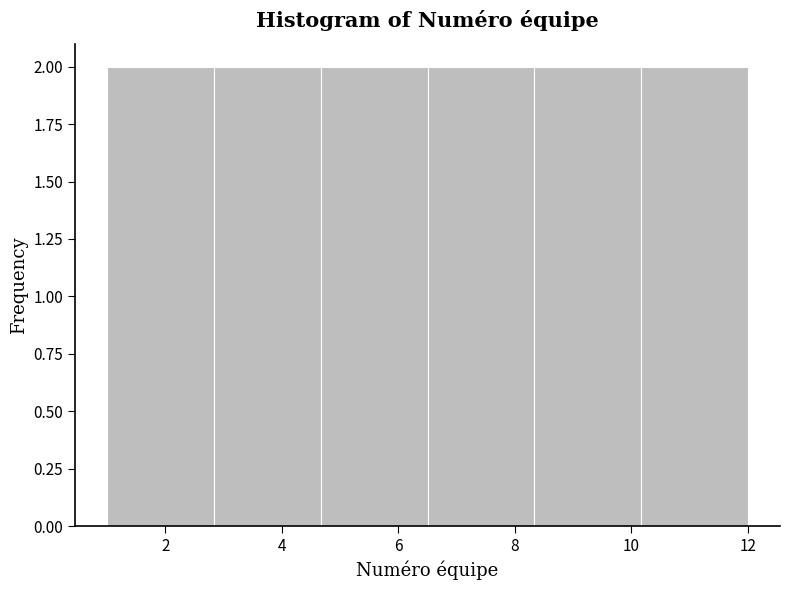

What is the height of the bar covering 6.6 to 8.4 on the x-axis? Neither the bar edges nor the heights are printed on the chart, so give them approximately, as read against the axes.

2